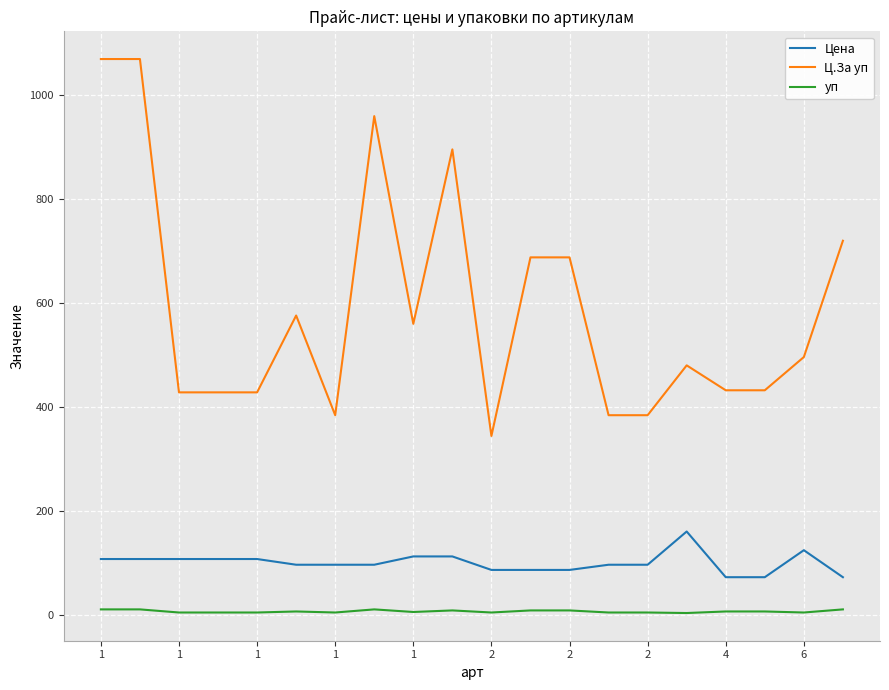

What is the average value of the Цена series?

100